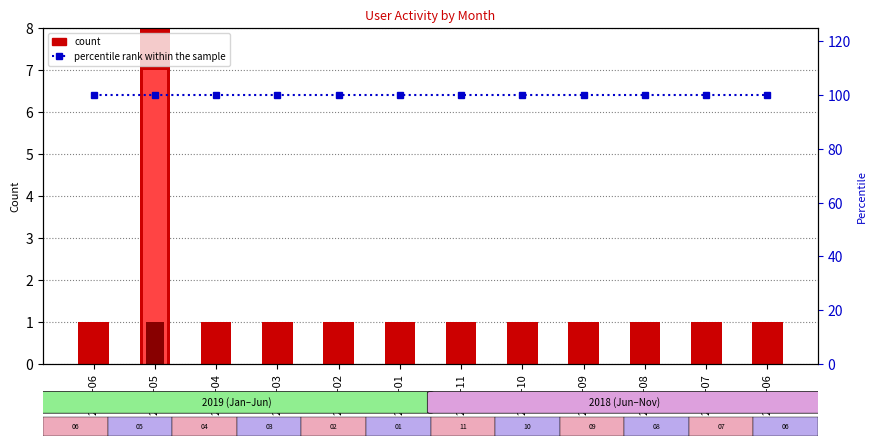

What are all the series names shown in the legend?

count, Недельная, Дневная, percentile rank within the sample